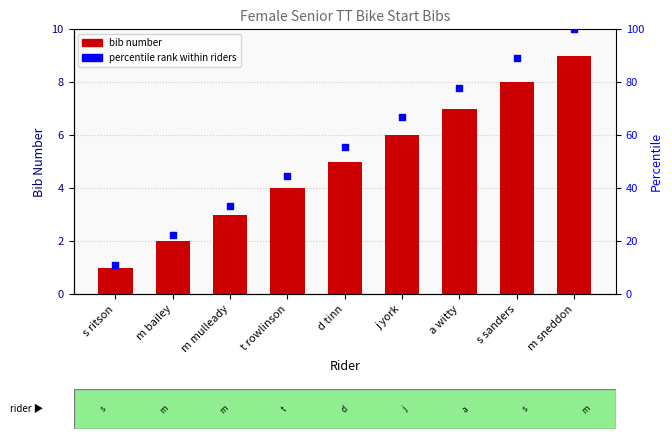

Is the value of percentile rank at m sneddon greater than the value of bib at s ritson?

Yes